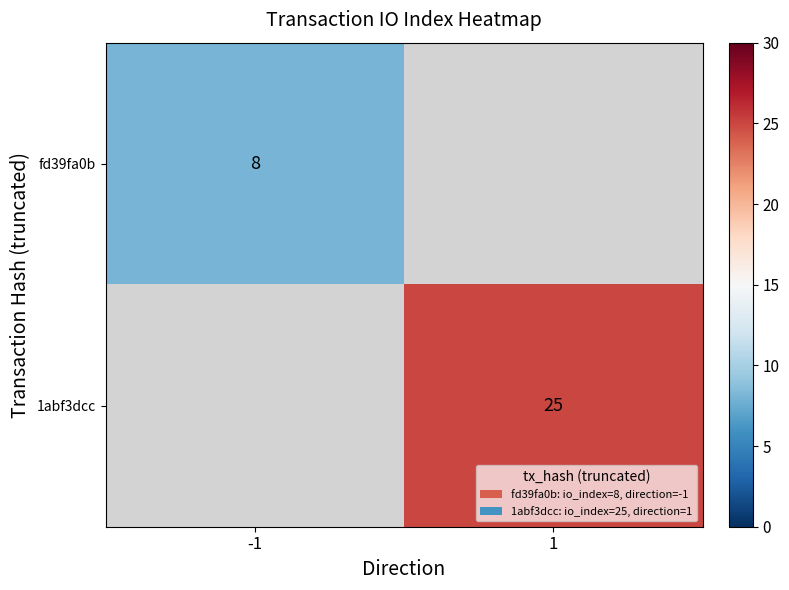

Is the value of 1abf3dcc at 1 greater than the value of fd39fa0b at -1?

Yes